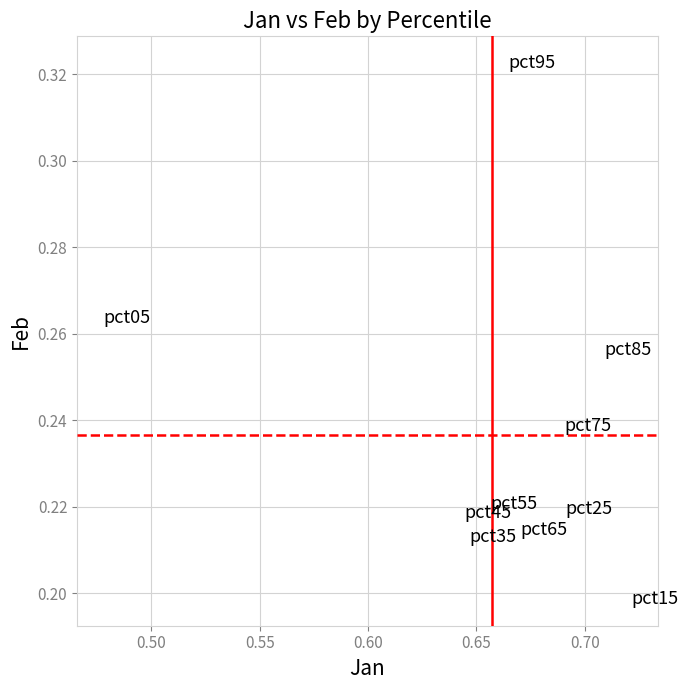

What is the average X value?

0.7